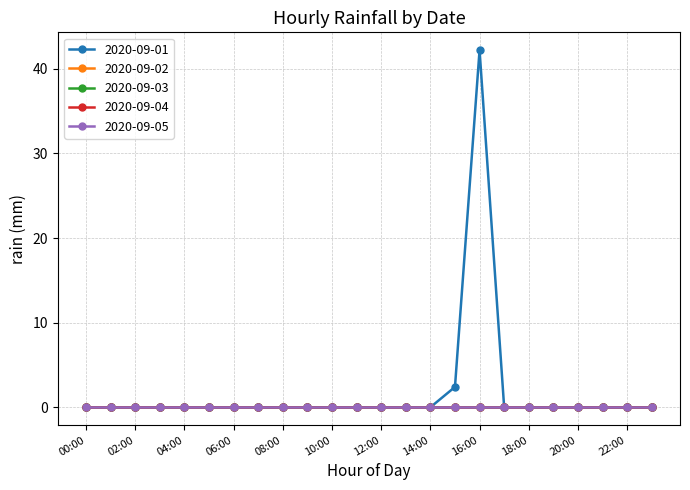

Rank the series by their maximum value, from highest to lowest.

2020-09-01, 2020-09-02, 2020-09-03, 2020-09-04, 2020-09-05